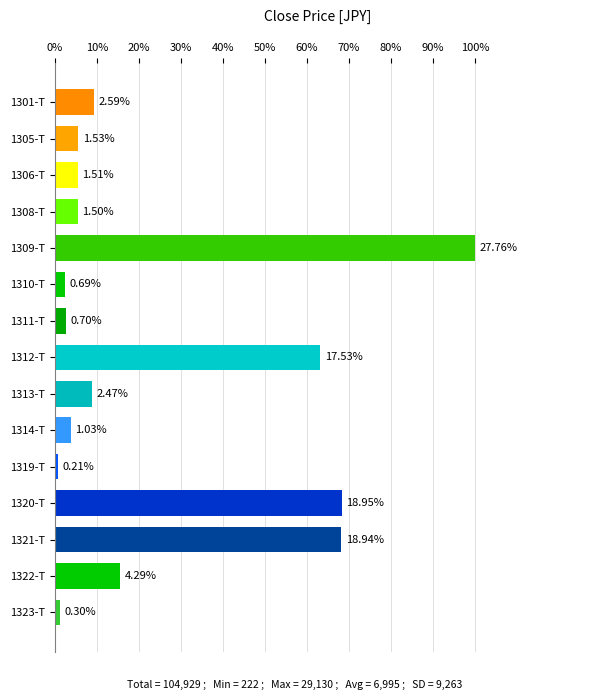

Between 1308-T and 1309-T, which is larger?

1309-T